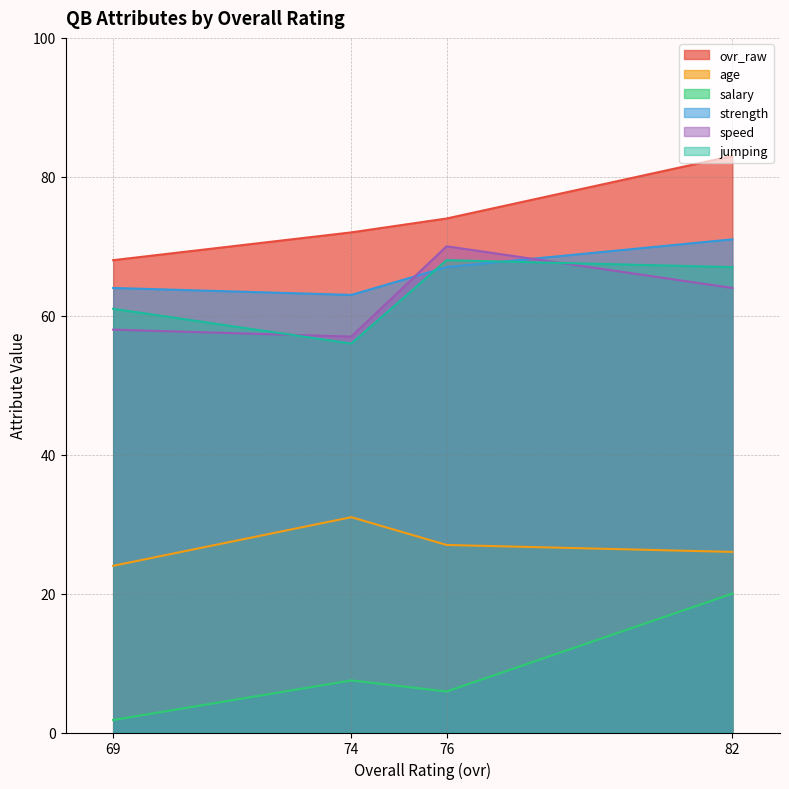

The strength series shows 64.0 at 69. True or false?

True